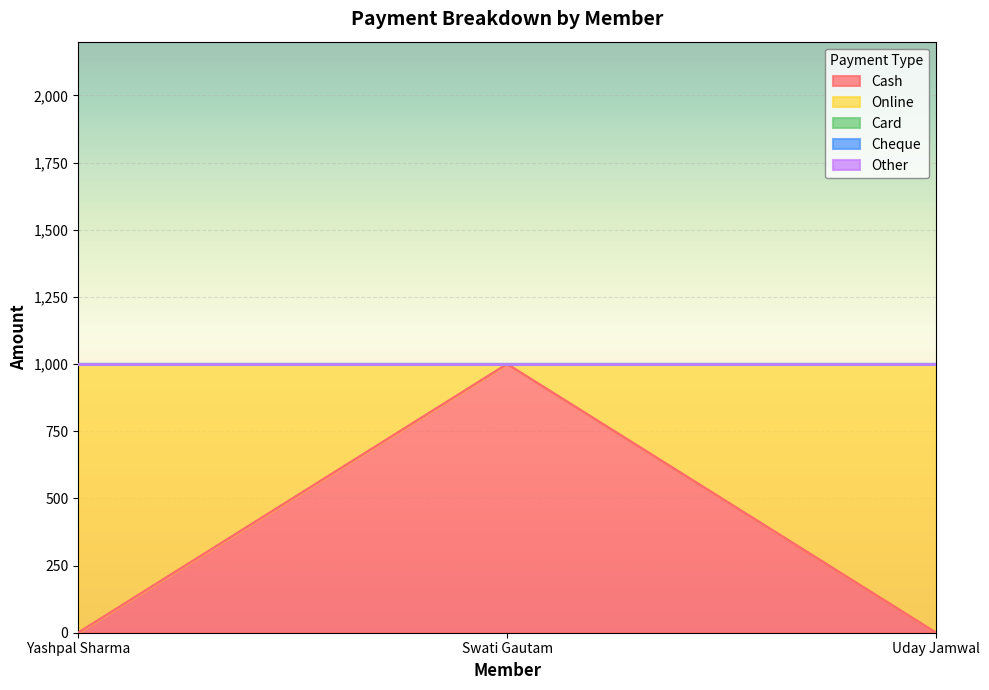

Reading left to right, transcribe all the data shown in this chart.

Cash: 0	1000	0
Online: 1000	0	1000
Card: 0	0	0
Cheque: 0	0	0
Other: 0	0	0